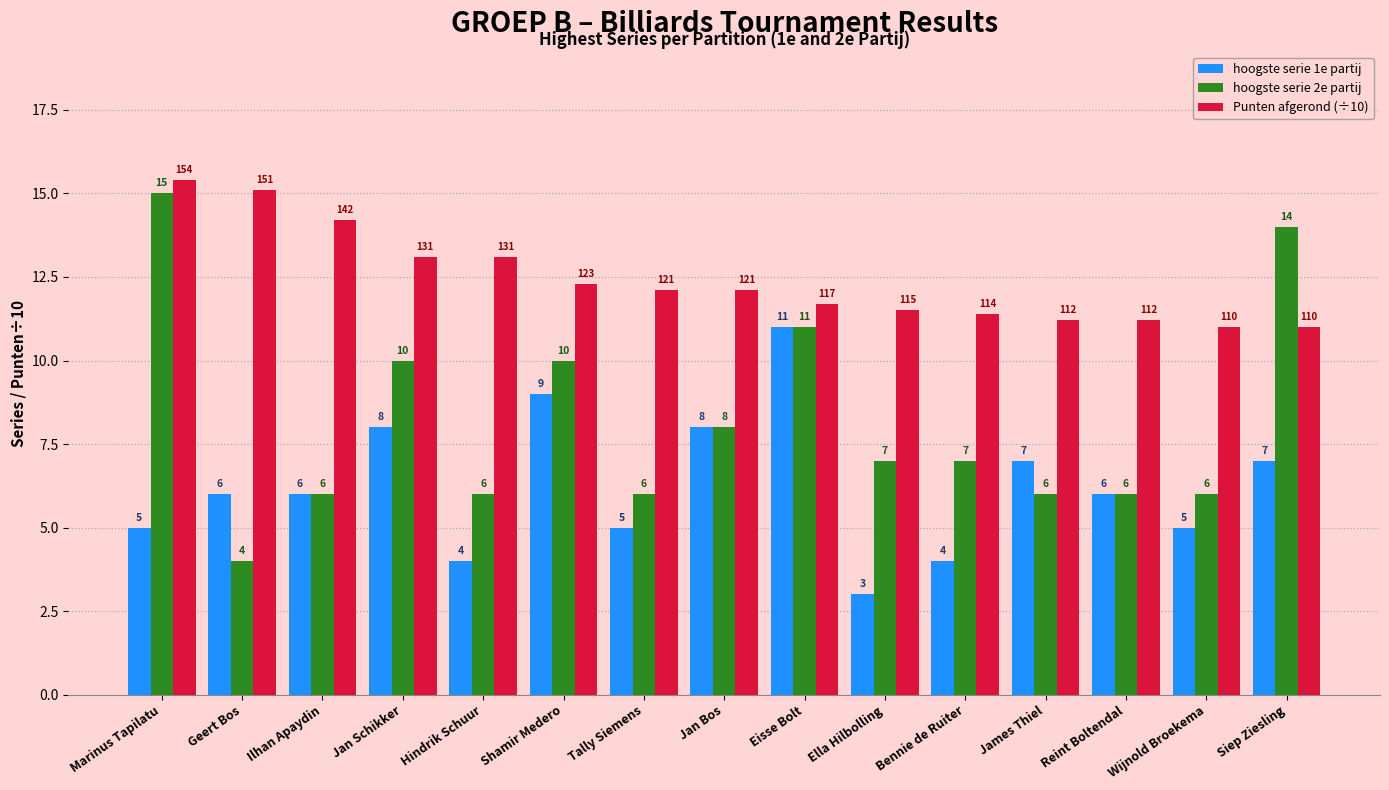

How many data points in Punten afgerond (÷10) are less than 12?

7